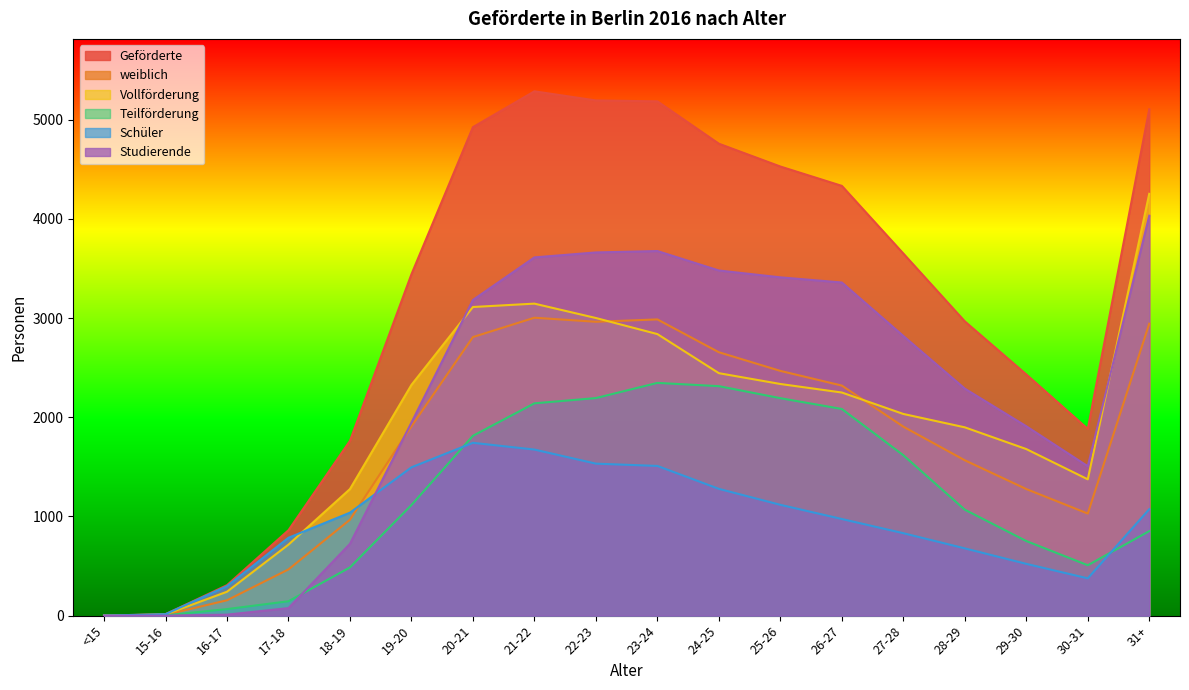

What are all the series names shown in the legend?

Geförderte, weiblich, Vollförderung, Teilförderung, Schüler, Studierende